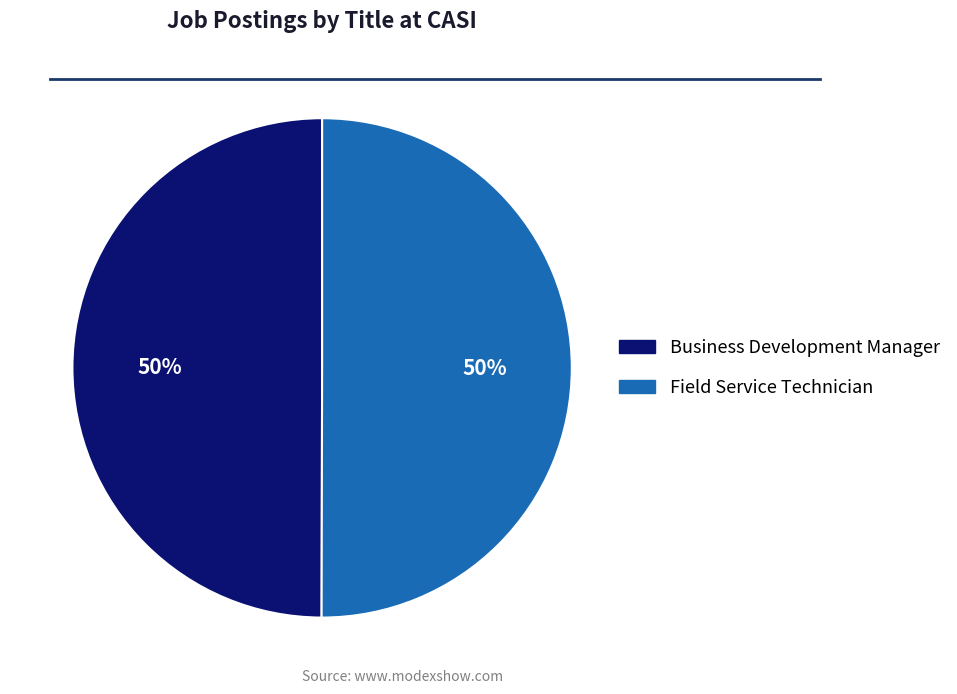

To the nearest percent, what is the average slice percentage?

50%